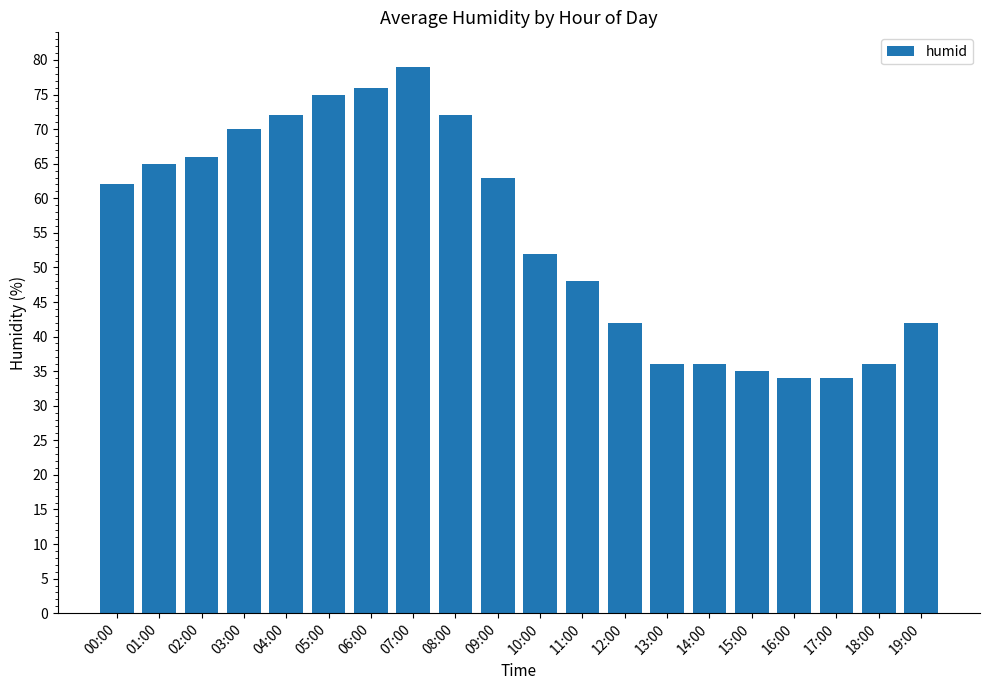

Is it true that the value at 17:00 is 34?

True